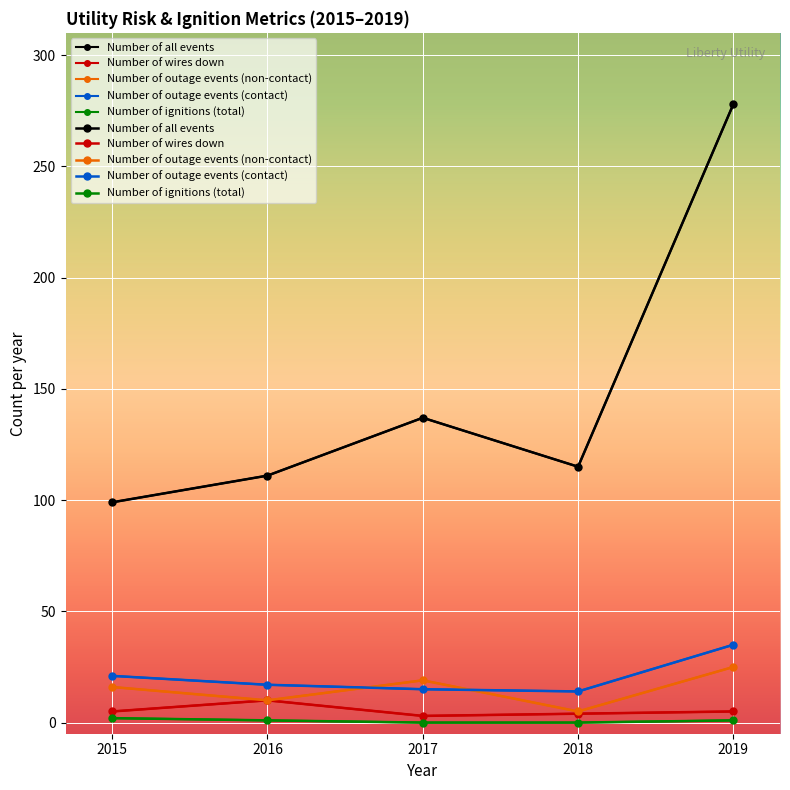

Which has a higher value, 2018 or 2017?

2017